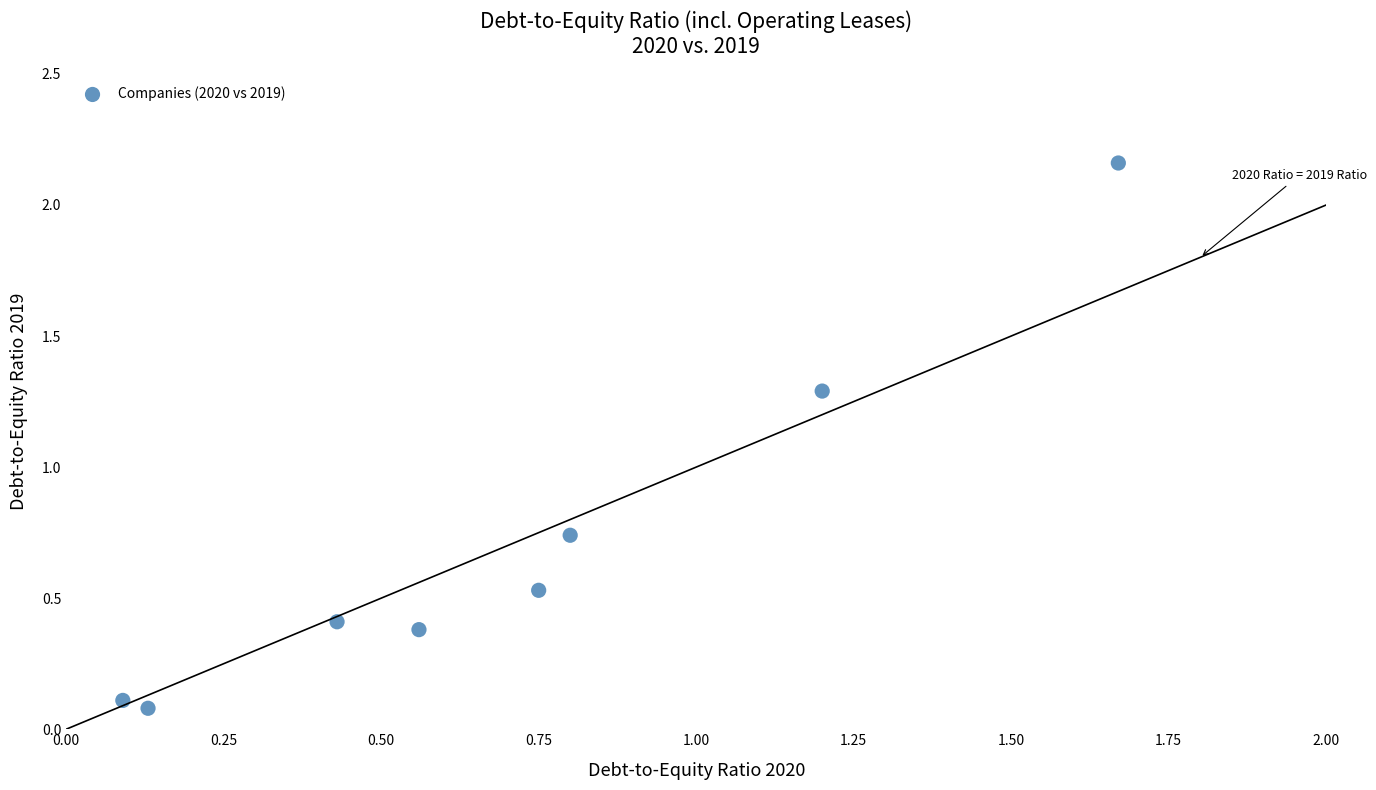

What is the range of X values (max minus min)?

1.6